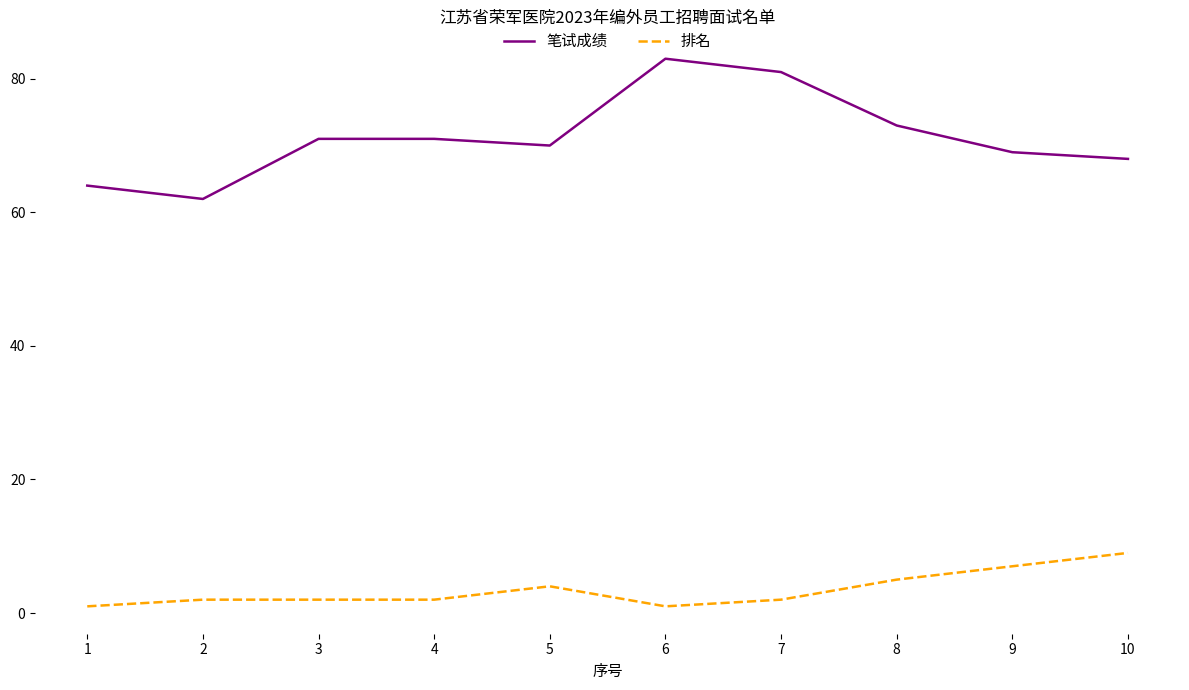

What is the sum of the 笔试成绩 values at 1 and 6?

147